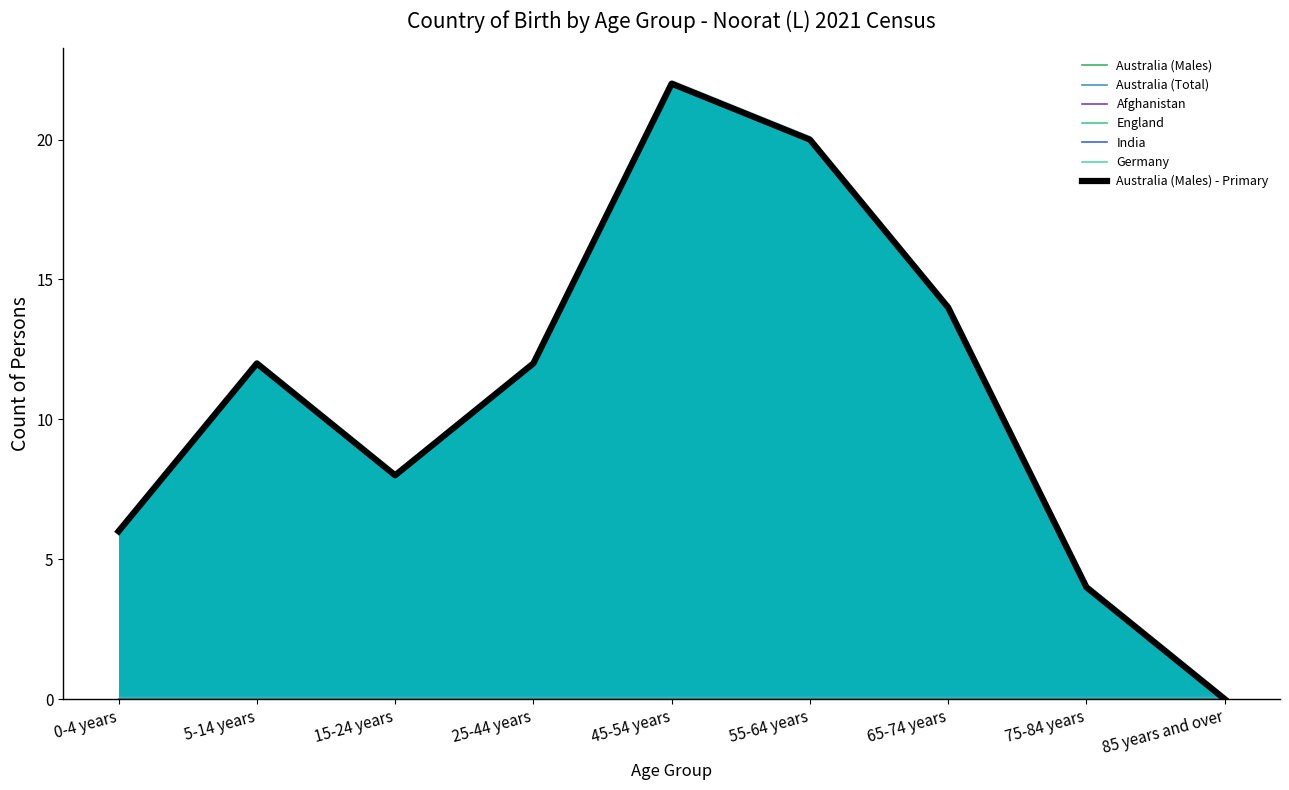

How many categories are shown in the chart?

9